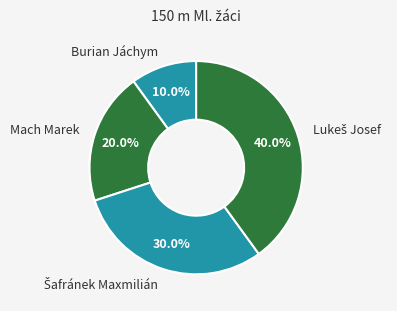

What is the ratio of the value at Mach Marek to the value at Burian Jáchym?

2.0